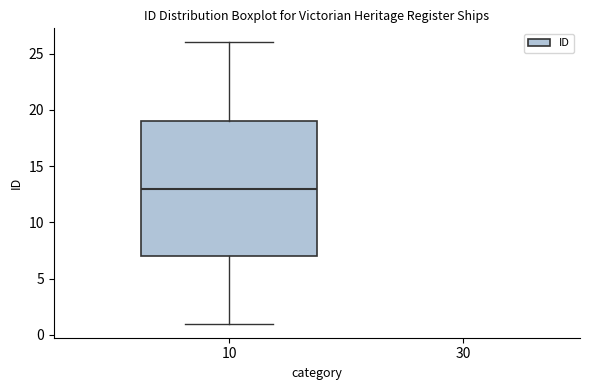

Transcribe this box plot: give where the median line is, the range the box spans, and where the two whiskers end, as read against the y-axis. The values are not printed on the chart, so give them approximately, as read against the axis.

median 13, box 7 to 19, whiskers 1 to 26